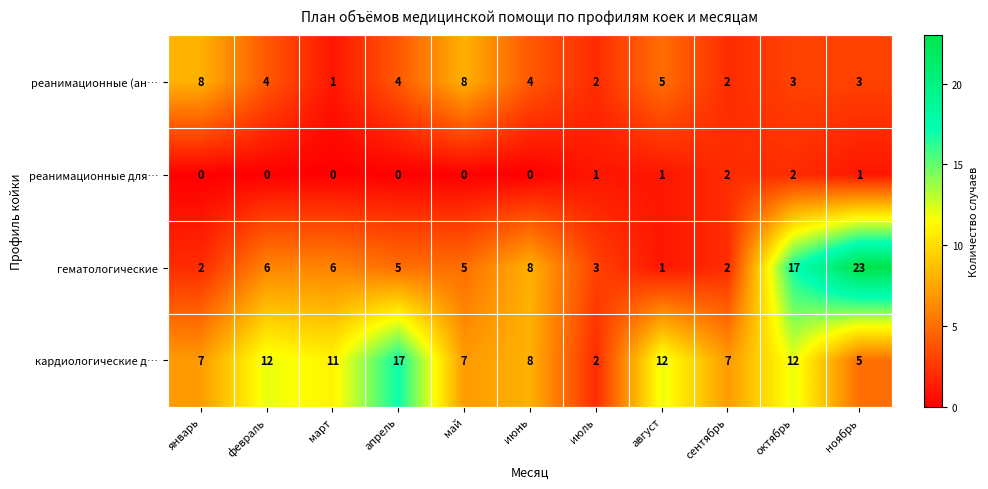

Which series has the largest total across all categories?

кардиологические д…